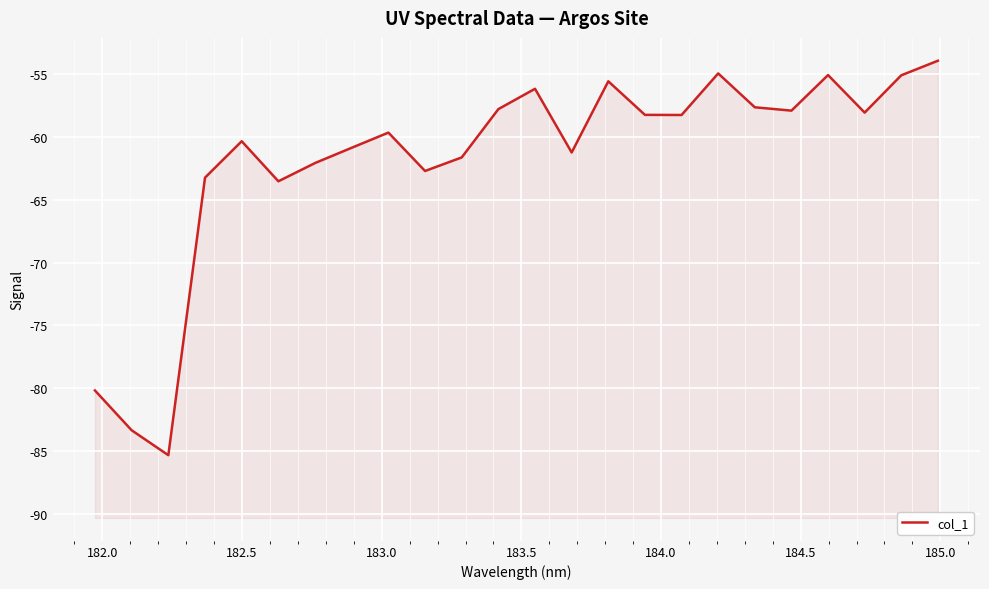

What is the value of the 10th point from the left?

-62.7